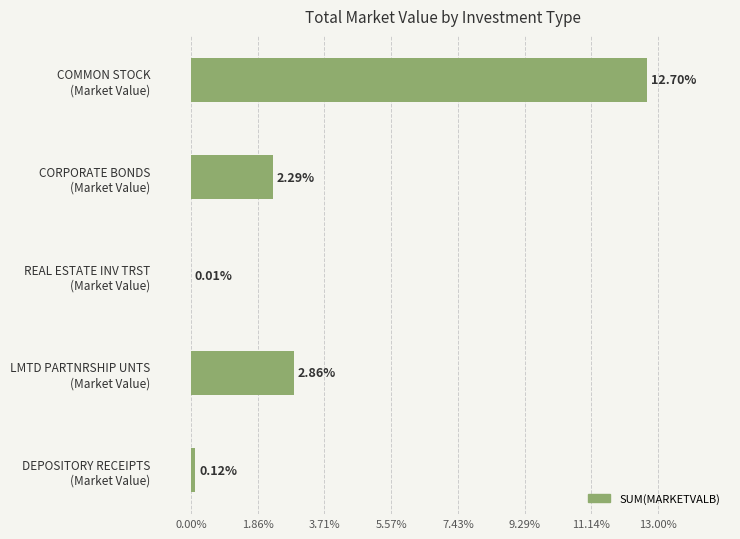

Count the number of data series in this chart.

1